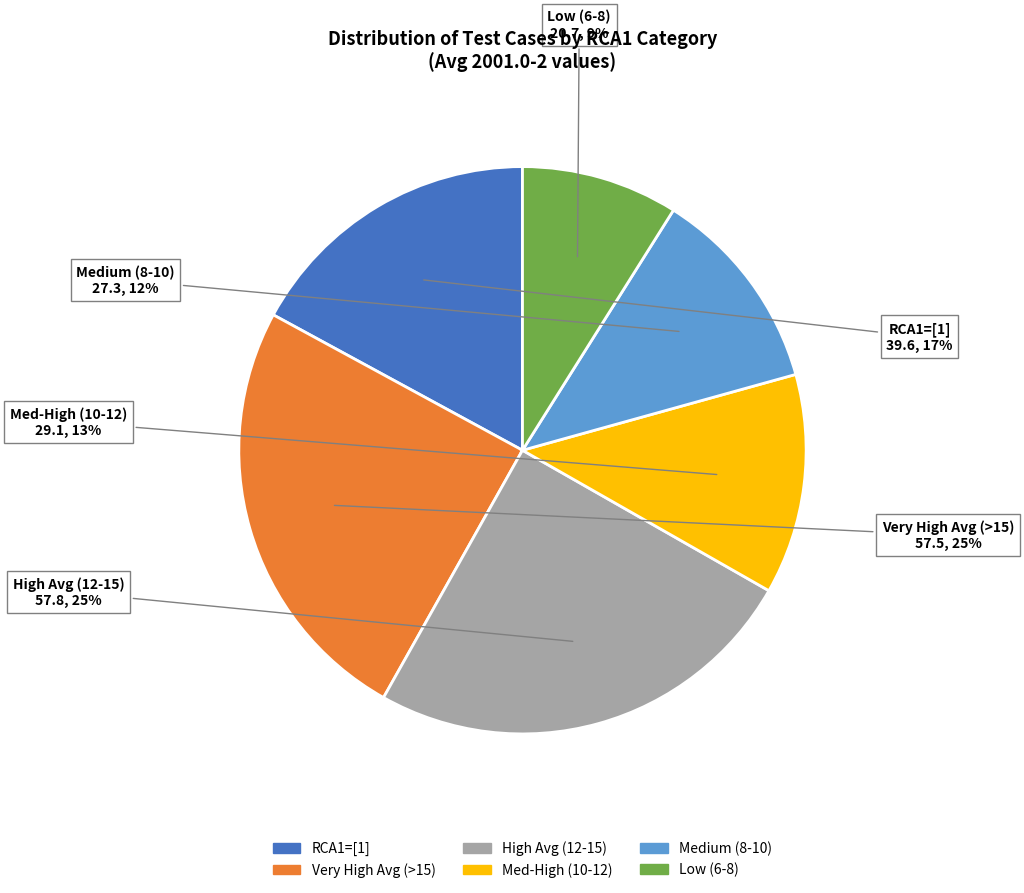

Is there any slice that represents more than half of the pie?

No